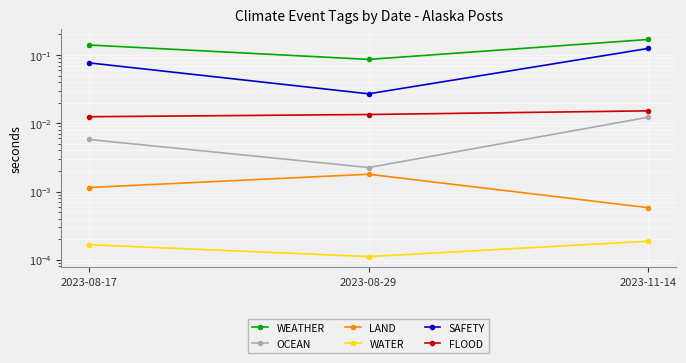

Reading right to left, list all the values displayed in this chart.

WEATHER: 2023-11-14=0.2	2023-08-29=0.1	2023-08-17=0.1
OCEAN: 2023-11-14=0.0	2023-08-29=0.0	2023-08-17=0.0
LAND: 2023-11-14=0.0	2023-08-29=0.0	2023-08-17=0.0
WATER: 2023-11-14=0.0	2023-08-29=0.0	2023-08-17=0.0
SAFETY: 2023-11-14=0.1	2023-08-29=0.0	2023-08-17=0.1
FLOOD: 2023-11-14=0.0	2023-08-29=0.0	2023-08-17=0.0